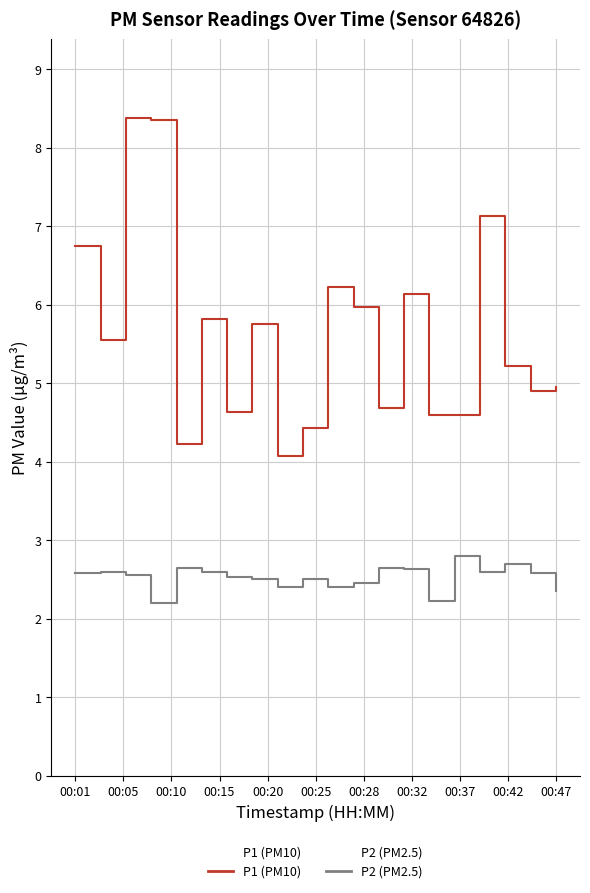

The value of P2 (PM2.5) at 14 is 3.0. True or false?

False